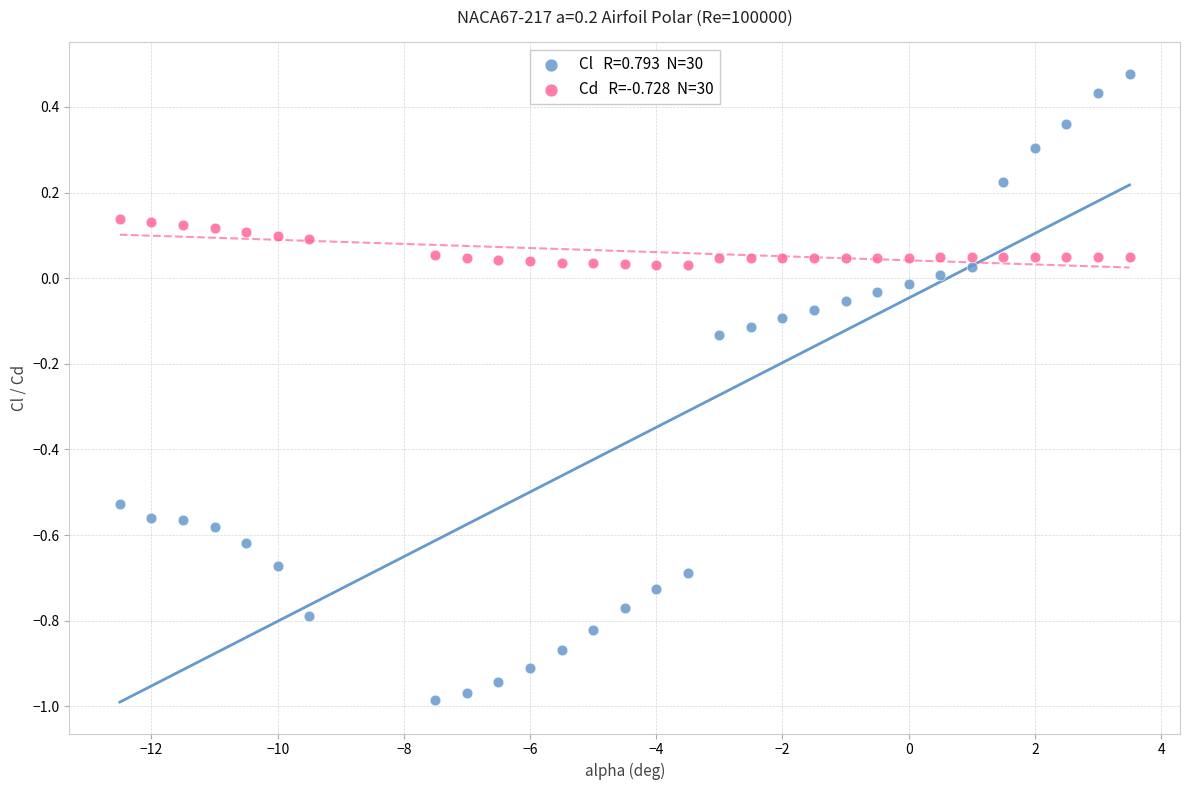

Across all data points, what is the range of X values (max minus min)?

16.0